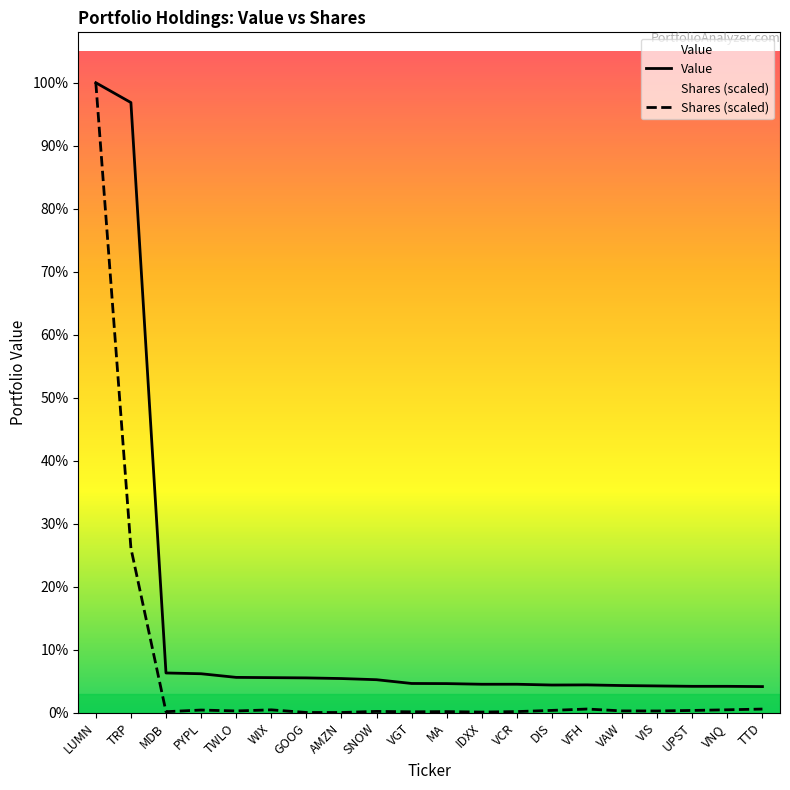

What is the average value of the Shares or principal amount series?

318303.3